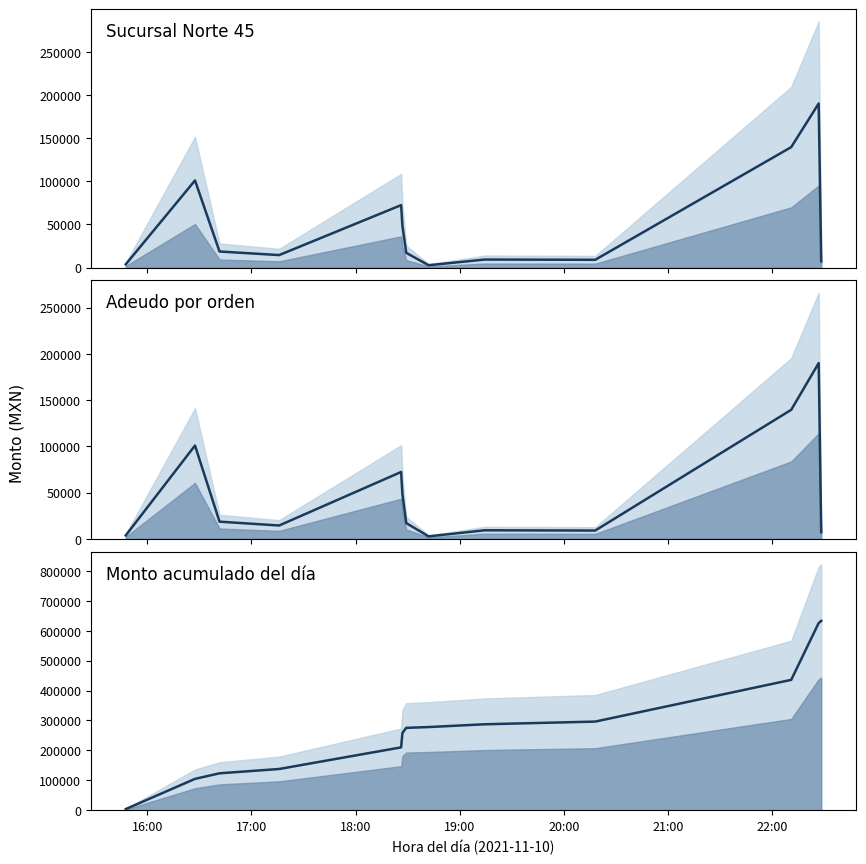

Reading left to right, transcribe all the data shown in this chart.

Monto: 3750	100900	18600	14450	72300	48170	17040	2700	9287	9000	139500	190000	7200
Adeudo: 3750	100900	18600	14450	72300	48170	17040	2700	9287	9000	139500	190000	7200
Monto acumulado: 3750	104650	123250	137700	210000	258170	275210	277910	287197	296197	435697	625697	632897